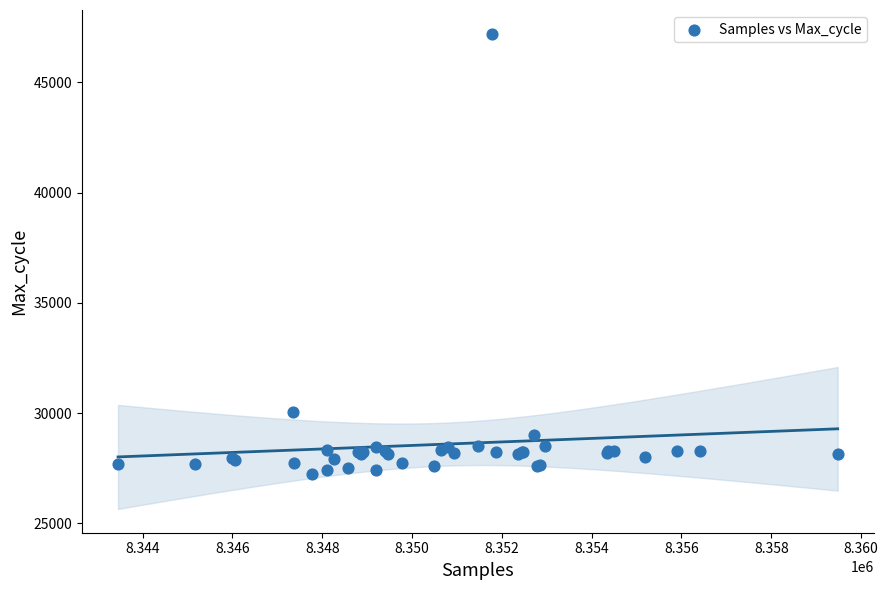

What Y value in the scatter plot is closest to 37211?

30037